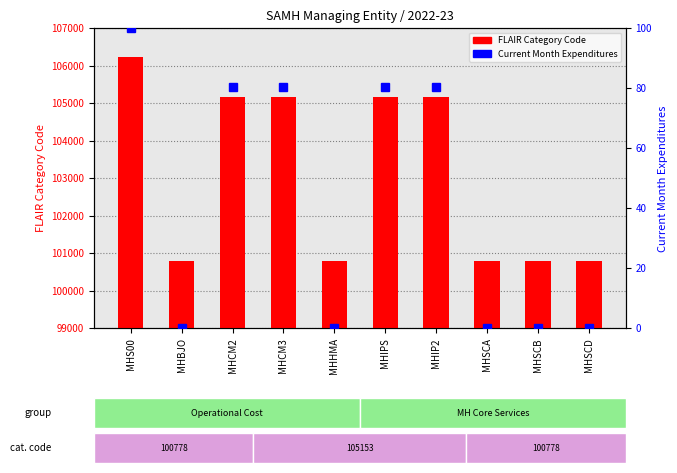

True or false: Current Month Expenditures has a value of 0.0 at MHSCA.

True